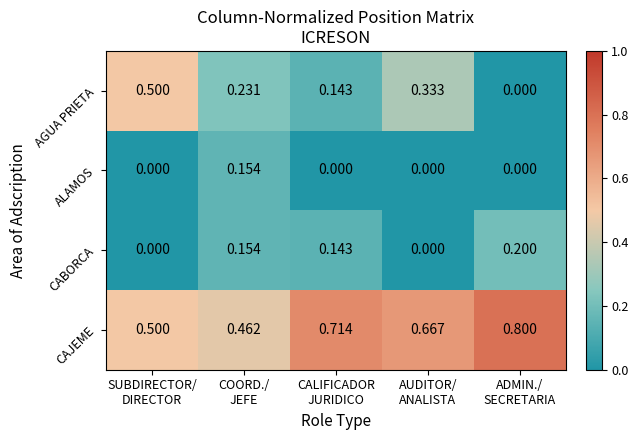

Which series has the widest spread of values?

AGUA PRIETA